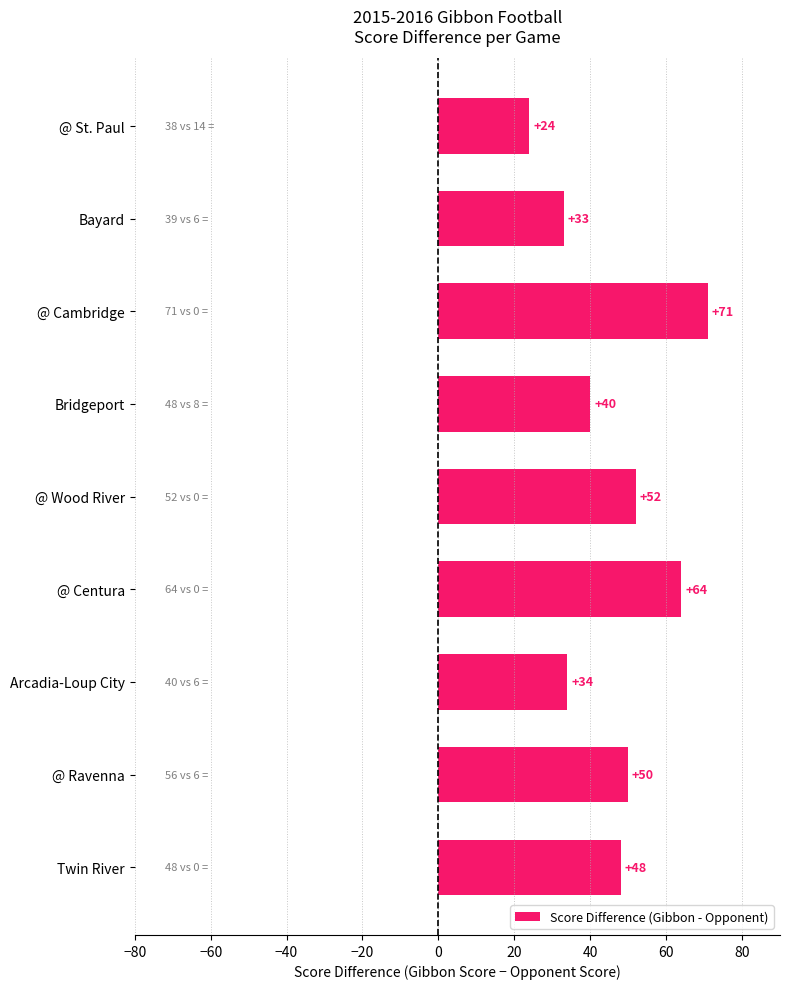

What is the label of the 3rd bar from the top?

@ Cambridge